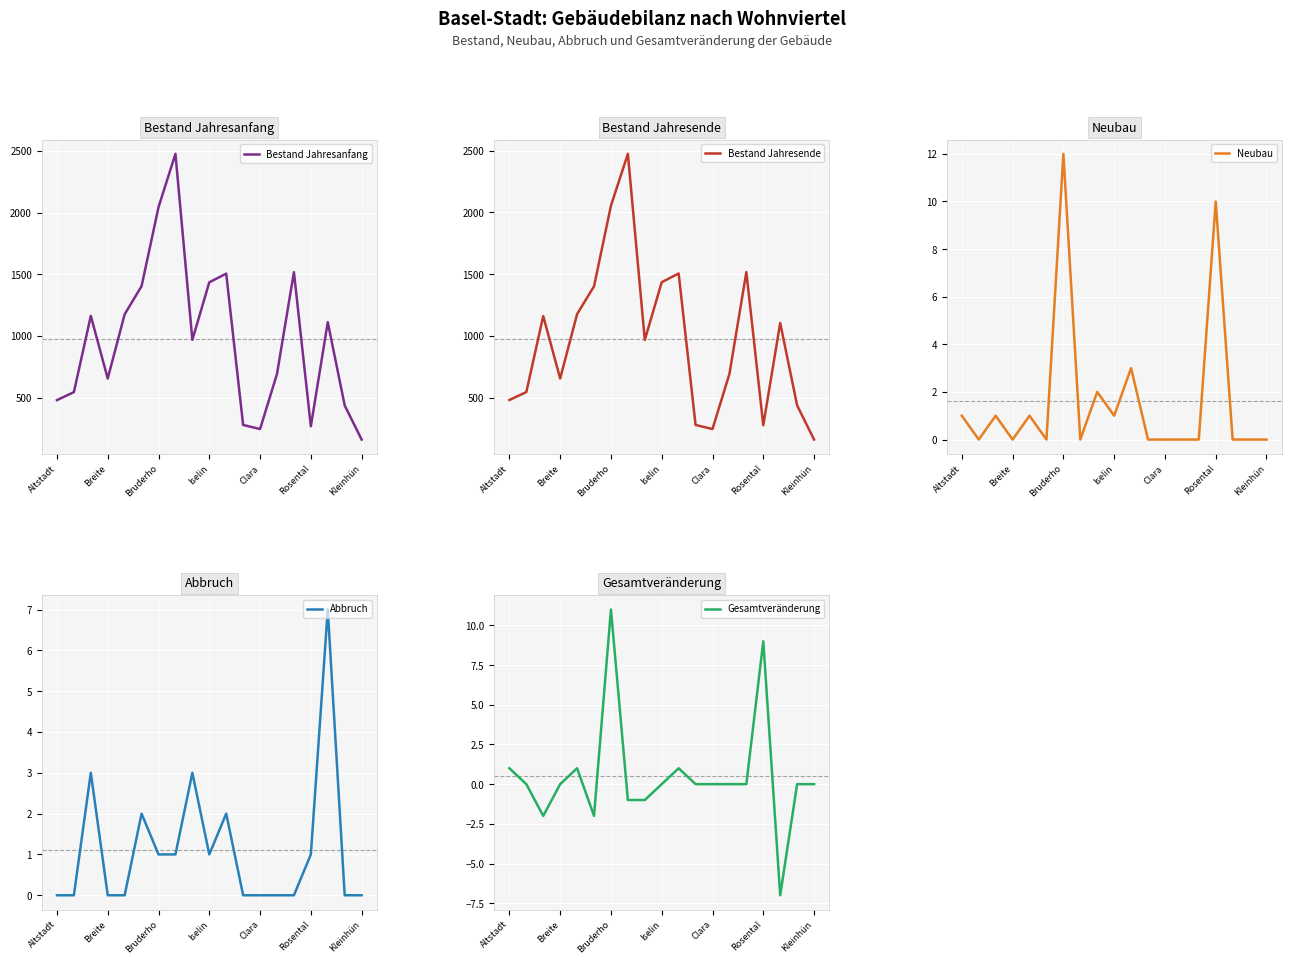

Which category has the lowest value in the Bestand Jahresende series?

Kleinhün